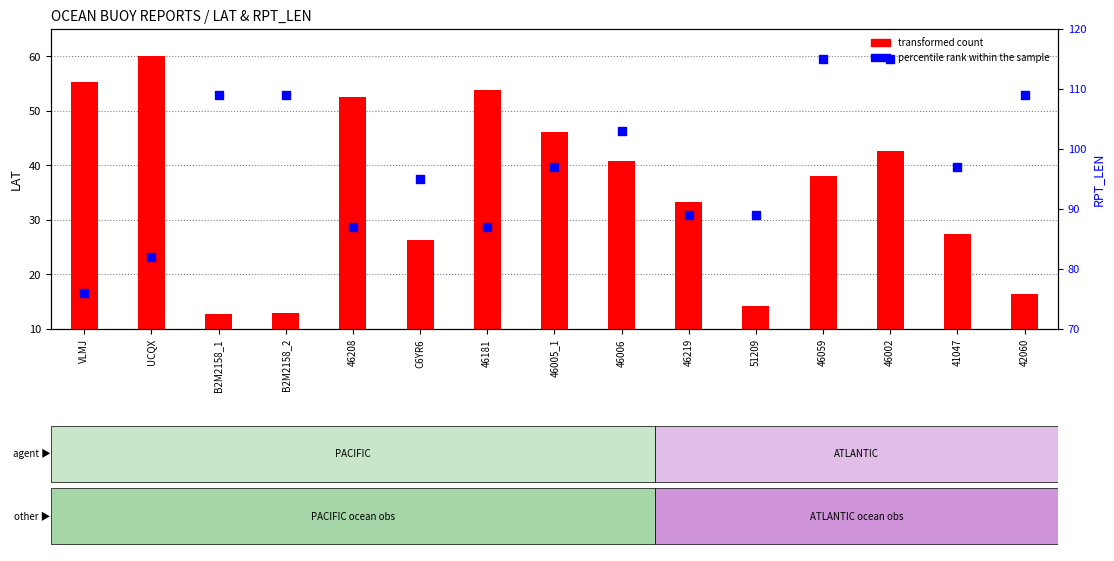

Which series has the widest spread of Y values?

transformed count